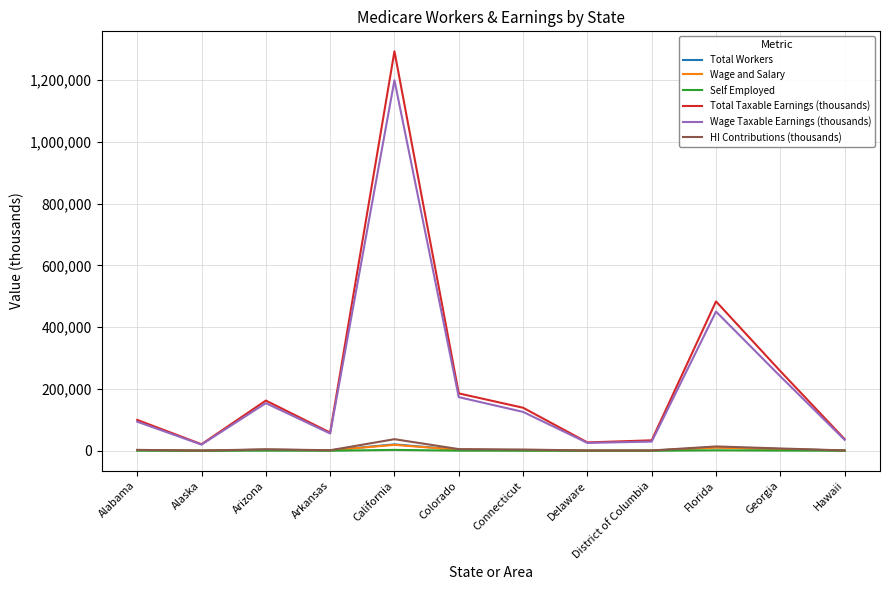

What position from the left is Alabama?

1